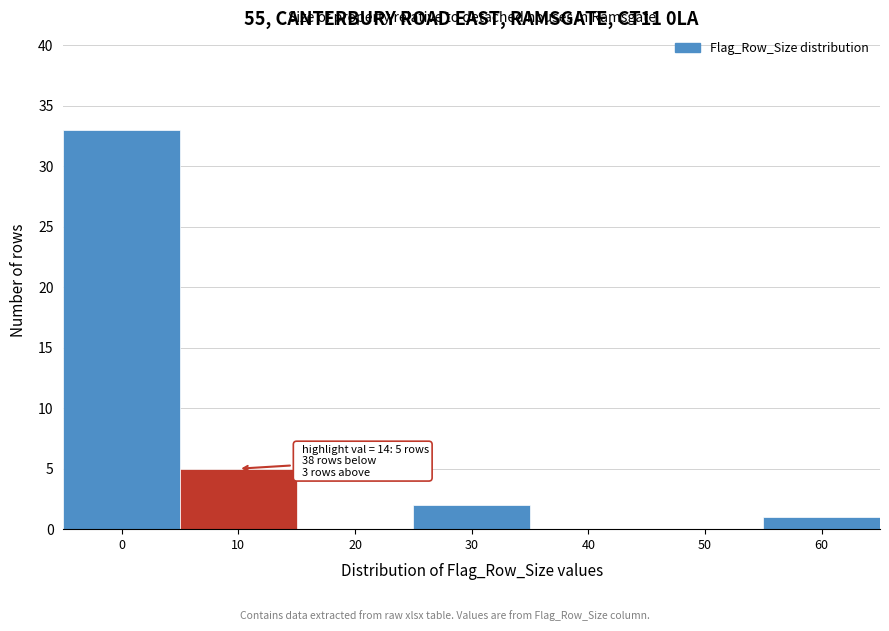

Reading left to right, extract all data points from this chart.

0=33	10=5	20=0	30=2	40=0	50=0	60=1